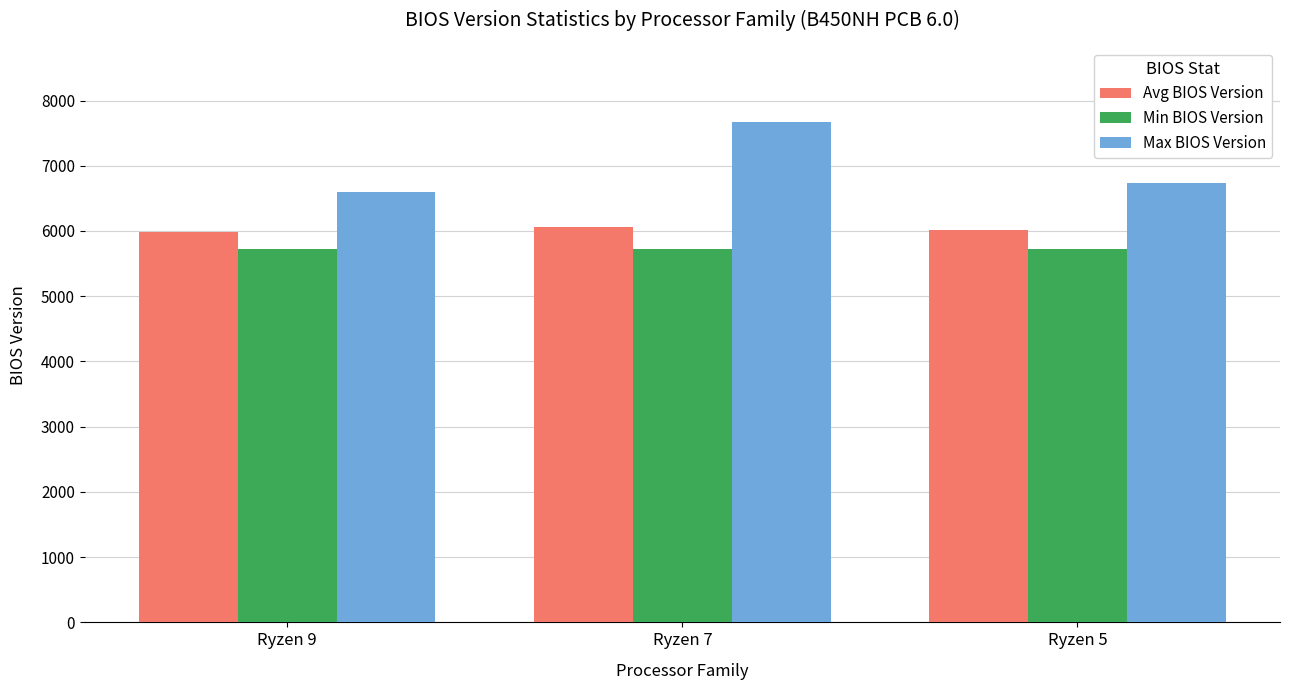

Which label corresponds to the largest value in the chart?

Ryzen 7